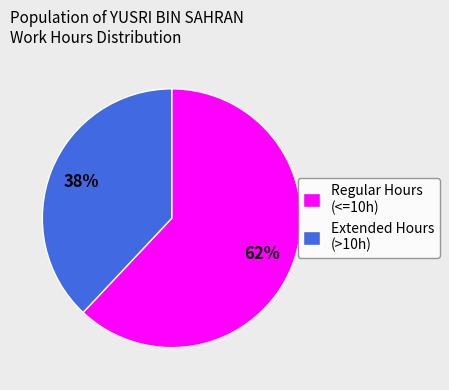

Count the number of slices in the pie.

2